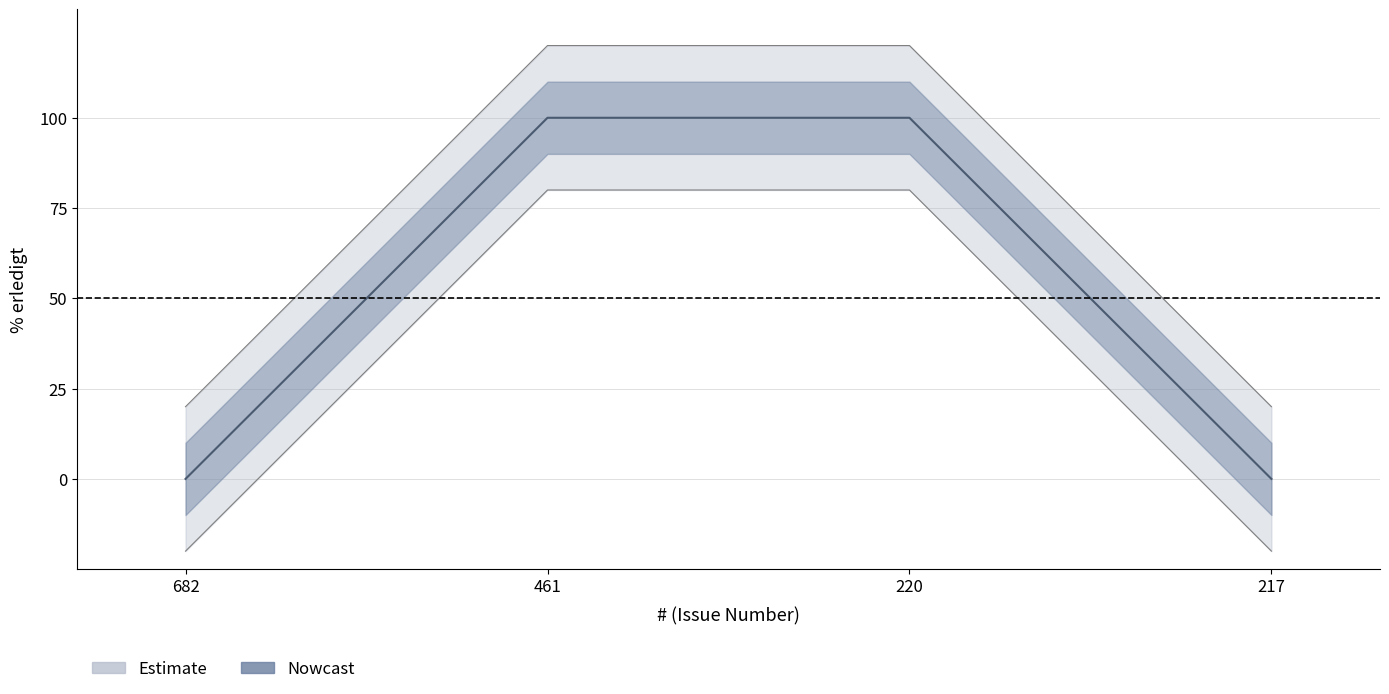

Rank the categories by value from highest to lowest.

461, 220, 682, 217